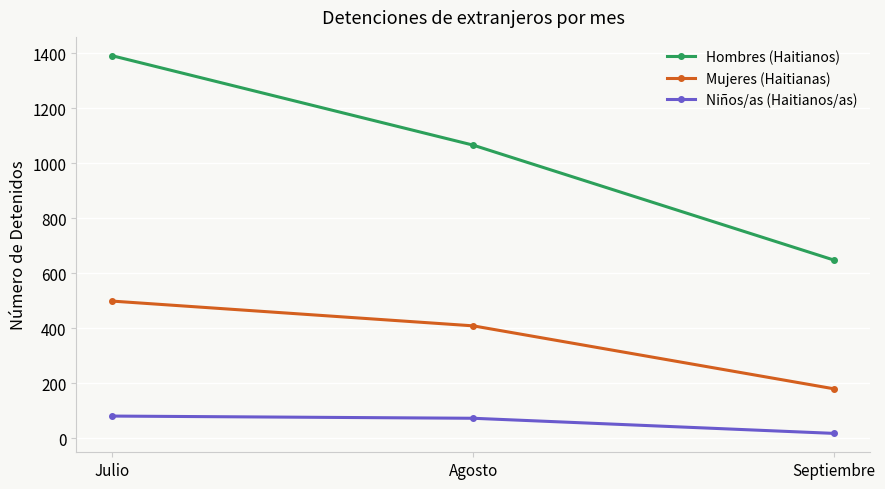

How many categories are shown in the chart?

3